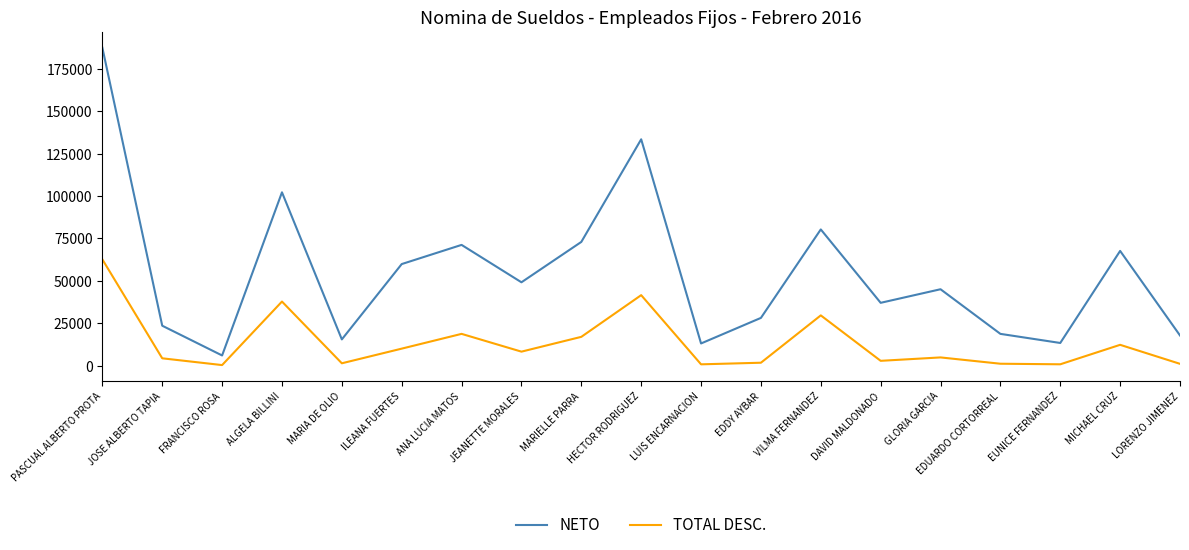

At which category is the sum across all series the highest?

PASCUAL ALBERTO PROTA